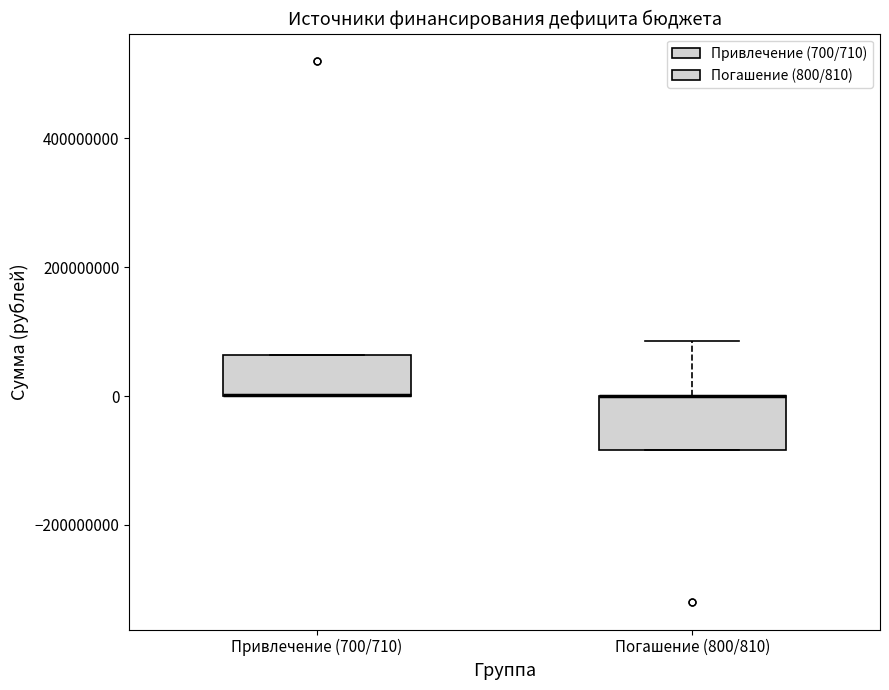

Where is the upper edge of the box for Привлечение (700/710) on the y-axis? The values are not printed on the chart, so give them approximately, as read against the axis.

60000000